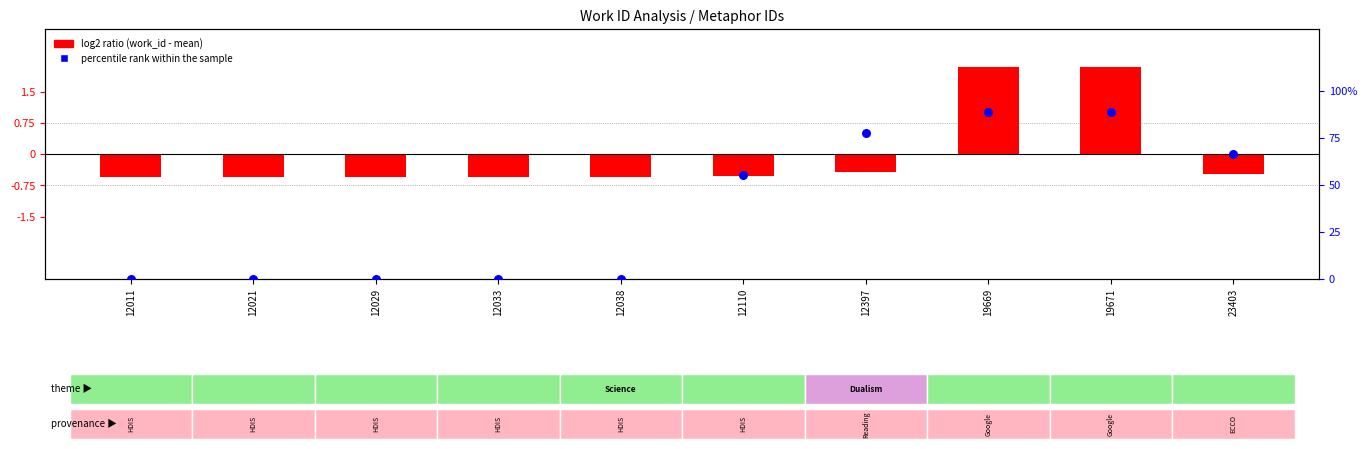

At how many categories does at least one series exceed 36?

5